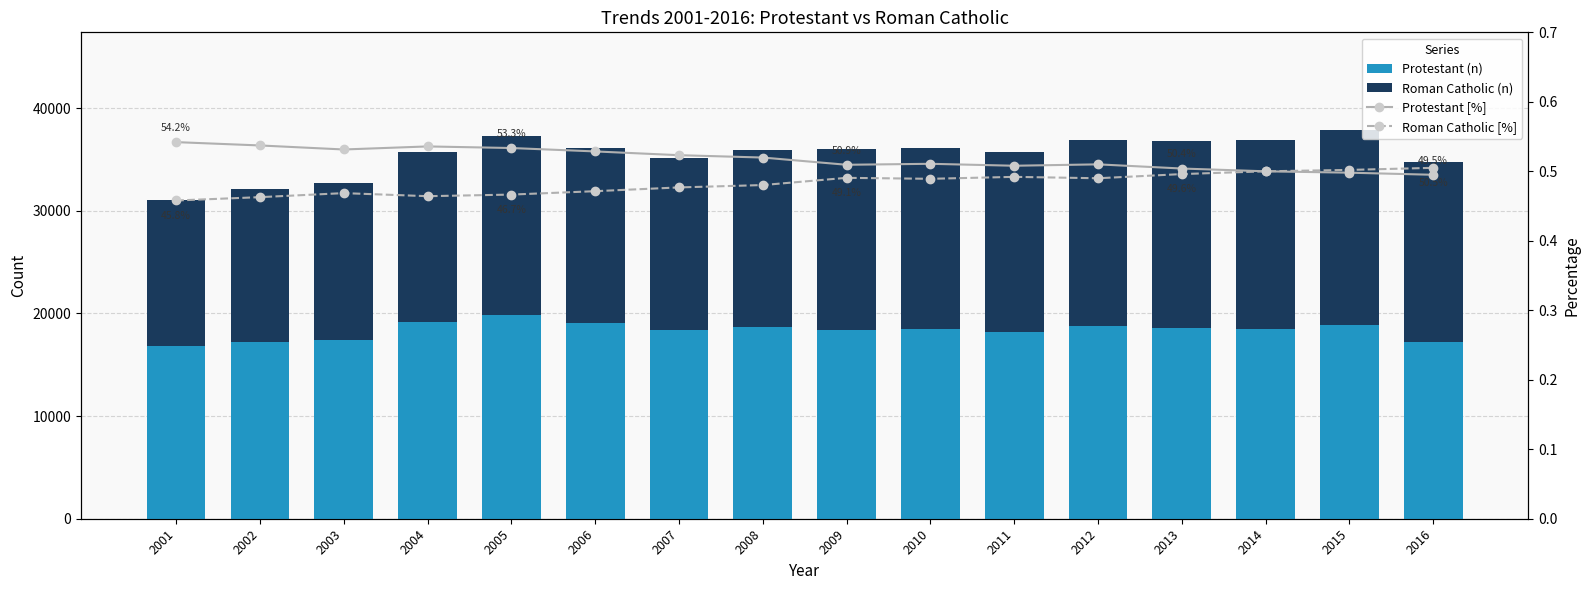

What is the spread (max minus min) of values at 2009?

18376.5